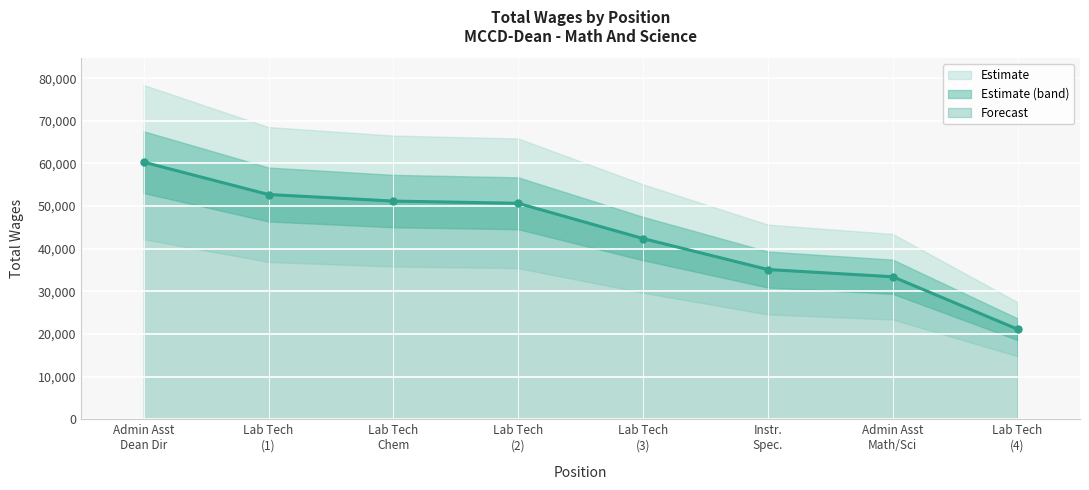

What is the greatest value displayed?

60301